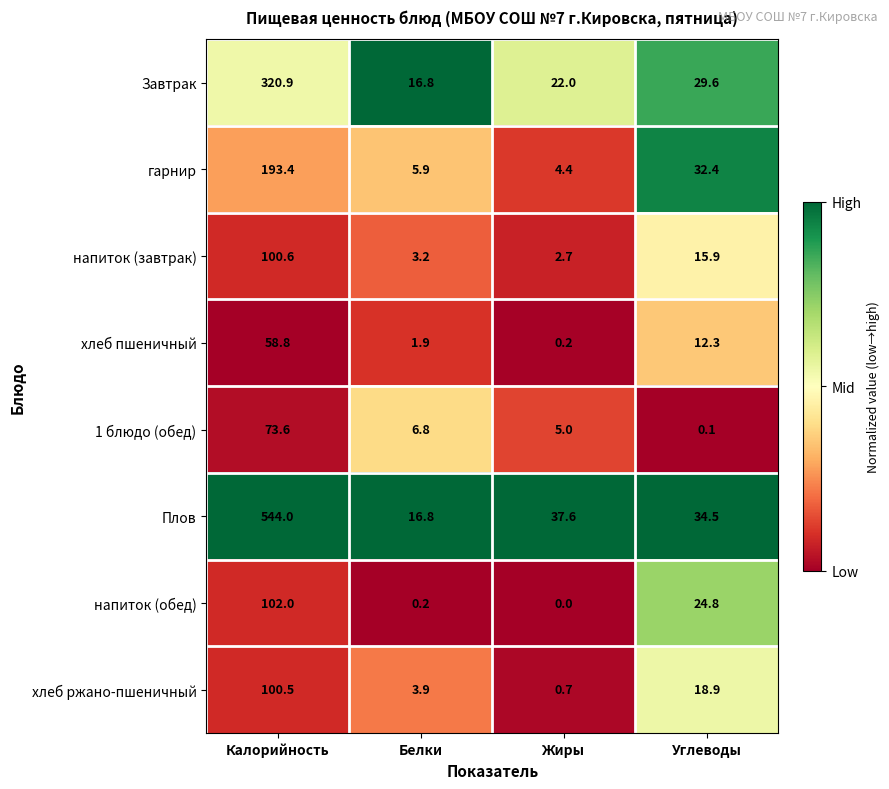

True or false: хлеб ржано-пшеничный has a value of 3.9 at Белки.

True